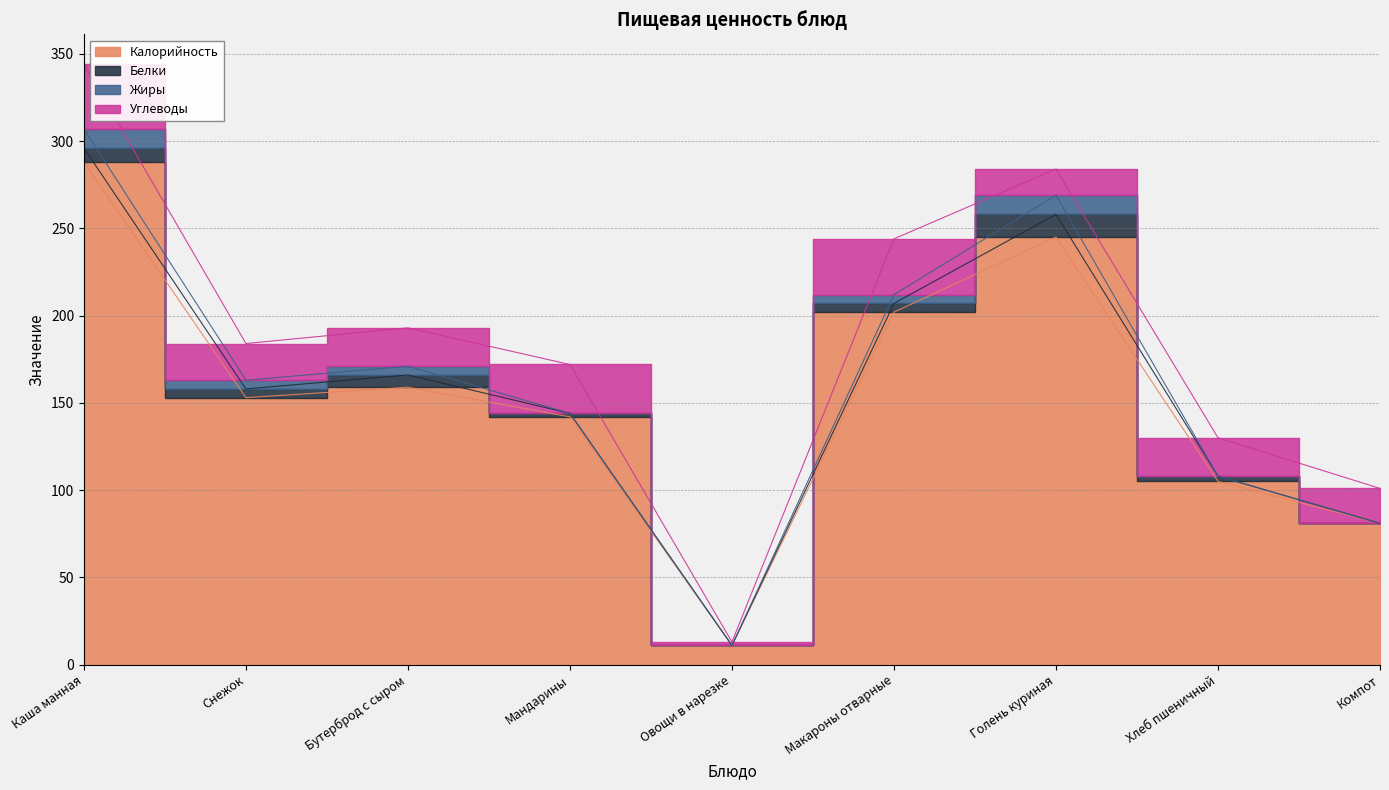

Count the Жиры values in the range 0 to 5.

7